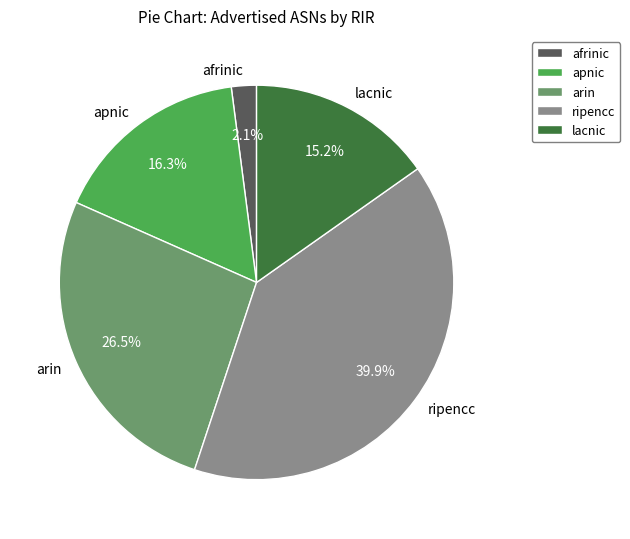

Do afrinic and arin together represent more than half of the pie?

No